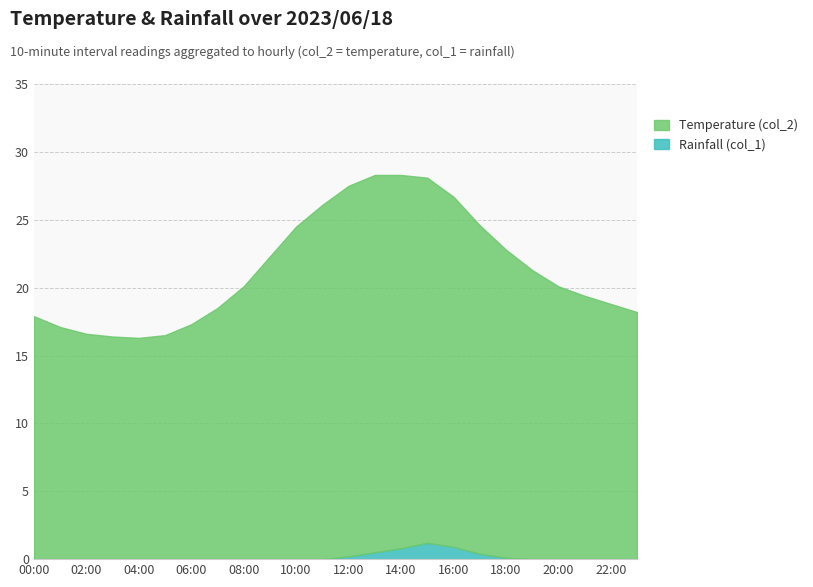

Reading right to left, extract all data points from this chart.

Temperature (col_2): 23:00=18.2	22:00=18.8	21:00=19.4	20:00=20.1	19:00=21.3	18:00=22.7	17:00=24.2	16:00=25.8	15:00=26.9	14:00=27.5	13:00=27.8	12:00=27.3	11:00=26.1	10:00=24.5	09:00=22.3	08:00=20.1	07:00=18.5	06:00=17.3	05:00=16.5	04:00=16.3	03:00=16.4	02:00=16.6	01:00=17.1	00:00=17.9
Rainfall (col_1): 23:00=0.0	22:00=0.0	21:00=0.0	20:00=0.0	19:00=0.0	18:00=0.1	17:00=0.4	16:00=0.9	15:00=1.2	14:00=0.8	13:00=0.5	12:00=0.2	11:00=0.0	10:00=0.0	09:00=0.0	08:00=0.0	07:00=0.0	06:00=0.0	05:00=0.0	04:00=0.0	03:00=0.0	02:00=0.0	01:00=0.0	00:00=0.0